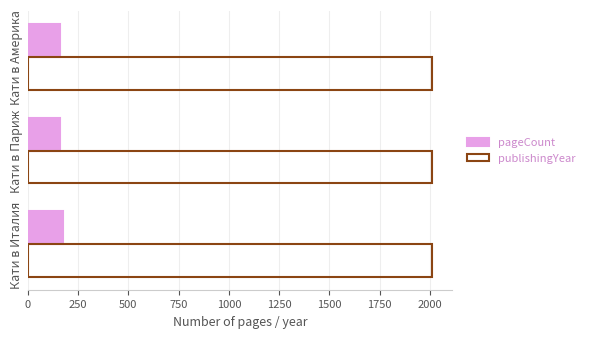

Is it true that pageCount equals 160 at Кати в Париж?

True